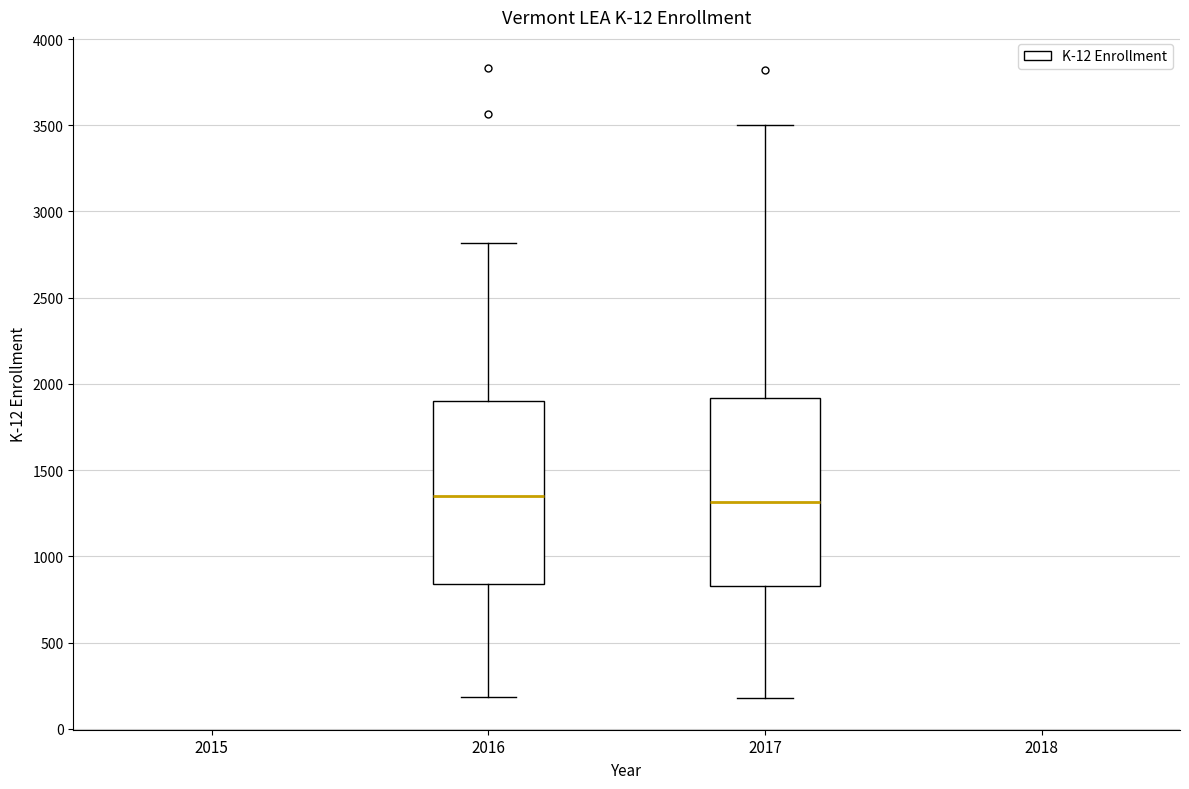

Reading left to right, read every box against the y-axis: the position of its median line, the range the box covers, and the ends of its whiskers. The values are not printed on the chart, so give them approximately, as read against the axis.

2016: median 1350, box 850 to 1900, whiskers 200 to 2800
2017: median 1300, box 850 to 1900, whiskers 200 to 3500